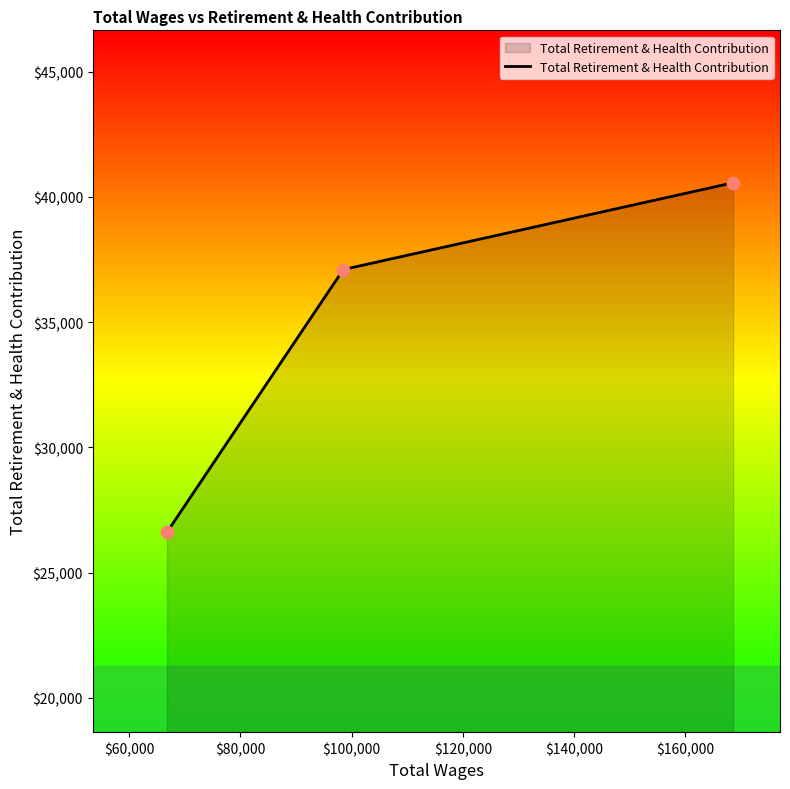

What is the sum of all values?

104289